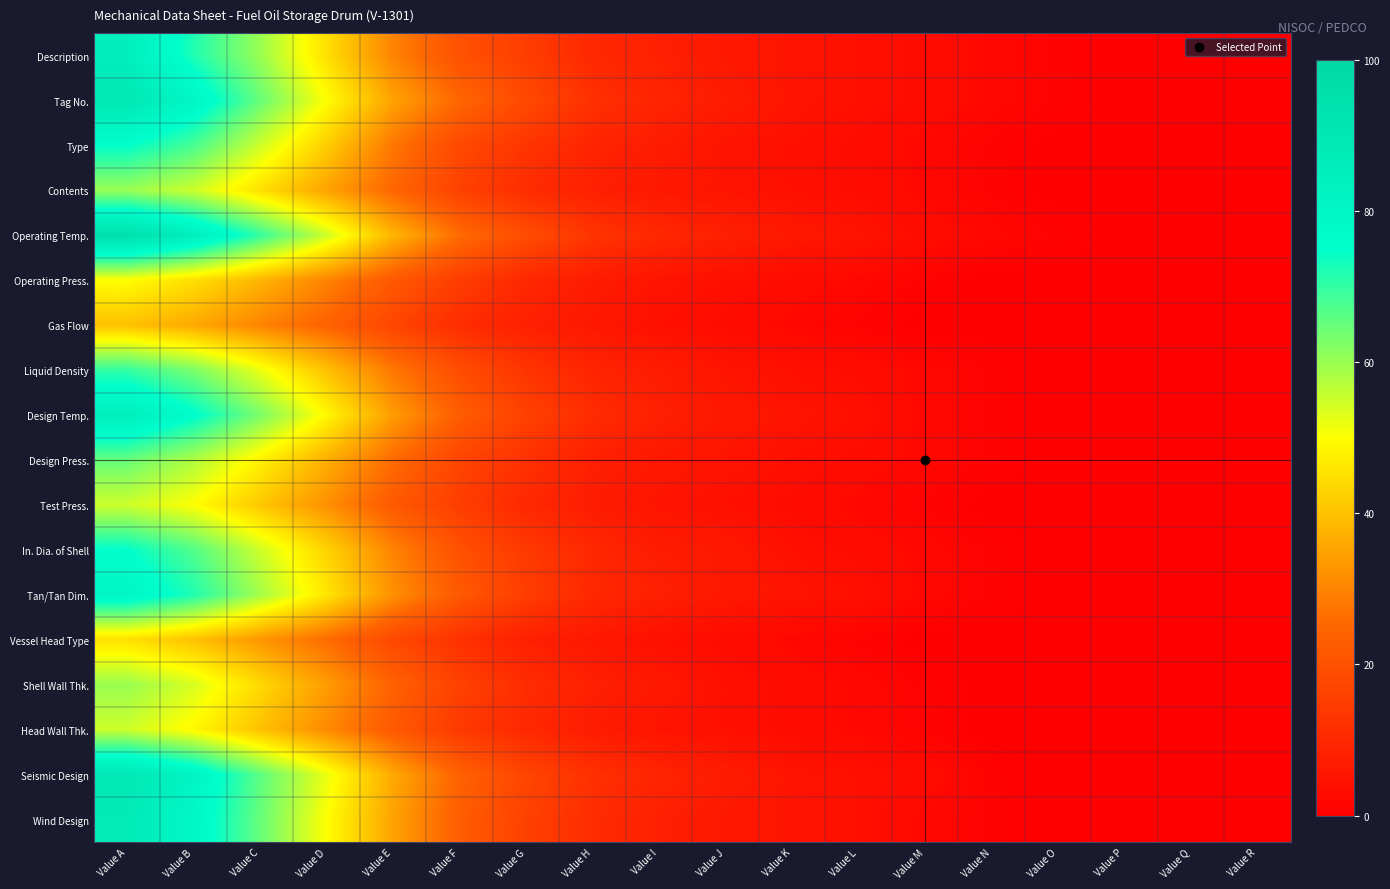

At which category is the sum across all series the highest?

Value A